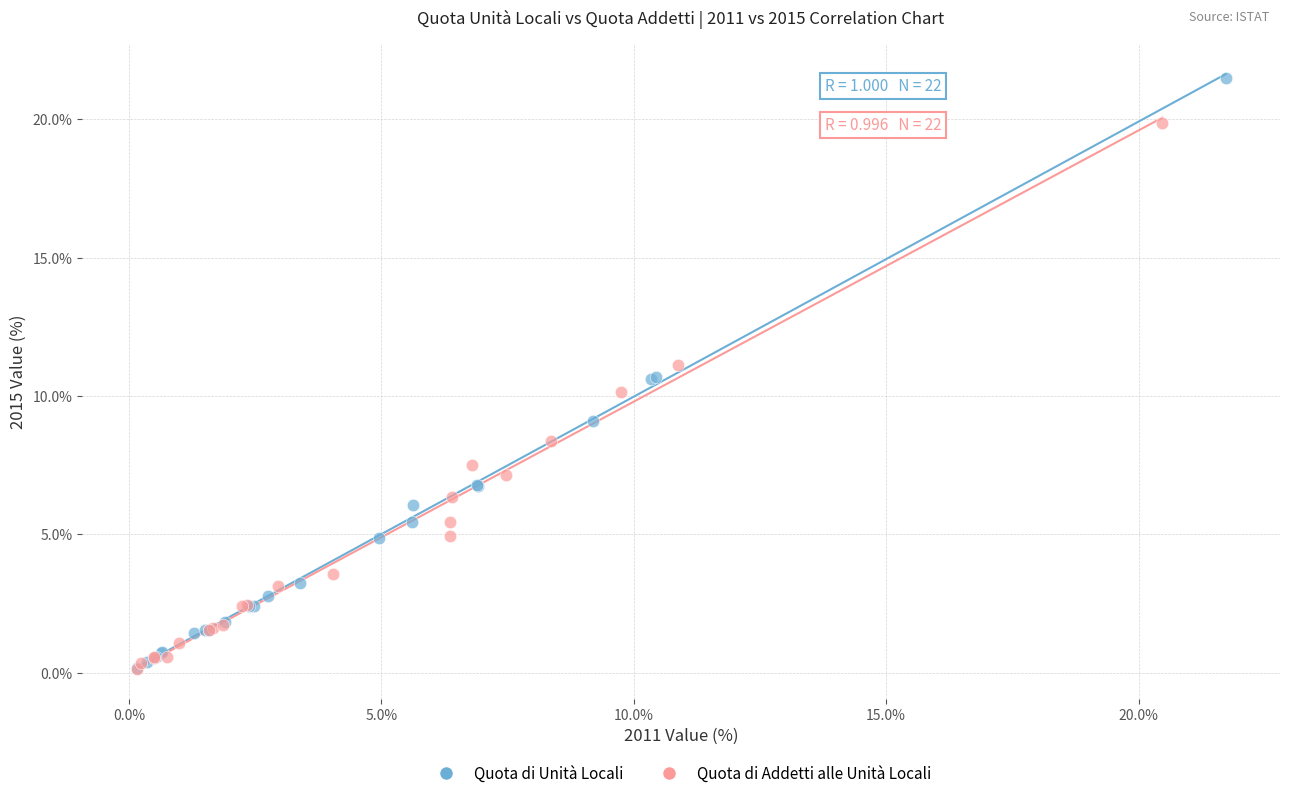

What are all the series names shown in the legend?

Quota di Unità Locali, Quota di Addetti alle Unità Locali